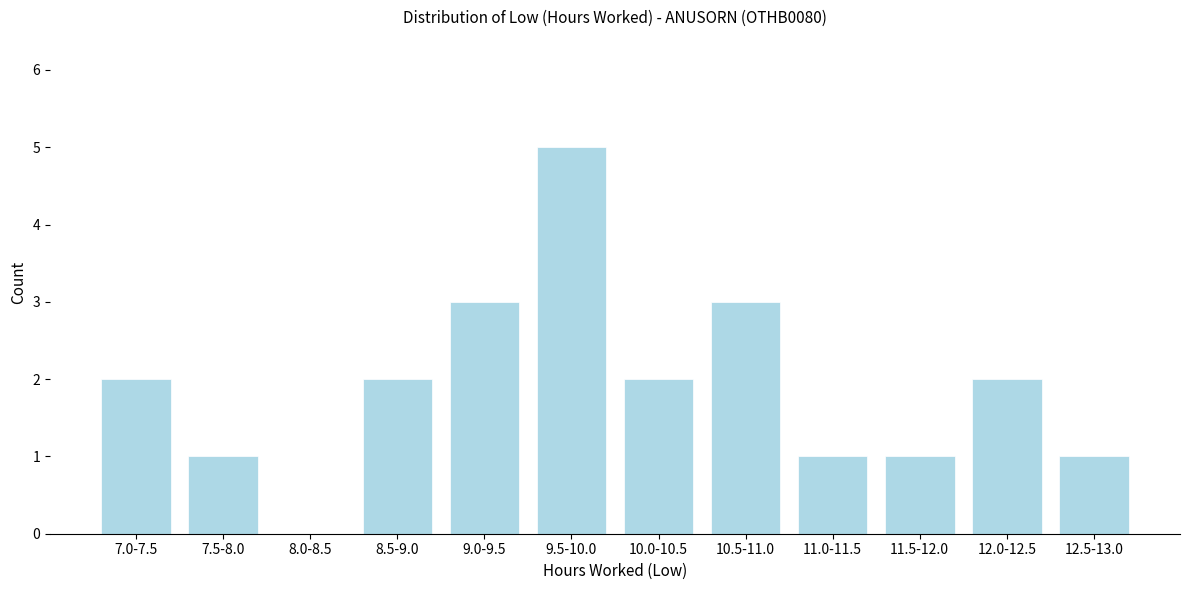

Reading left to right, extract all data points from this chart.

7.0-7.5=2	7.5-8.0=1	8.0-8.5=0	8.5-9.0=2	9.0-9.5=3	9.5-10.0=5	10.0-10.5=2	10.5-11.0=3	11.0-11.5=1	11.5-12.0=1	12.0-12.5=2	12.5-13.0=1